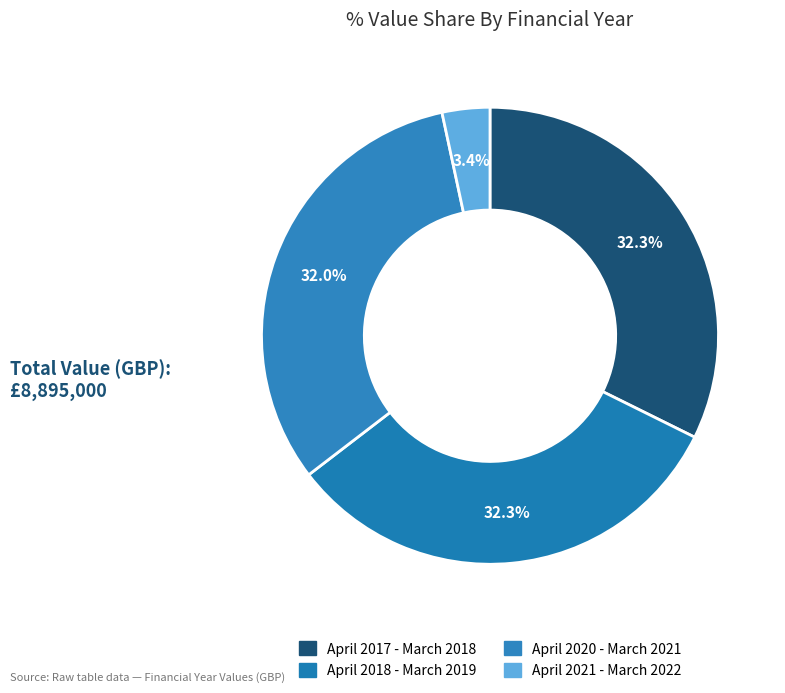

Is April 2018 - March 2019 the majority of the pie?

No